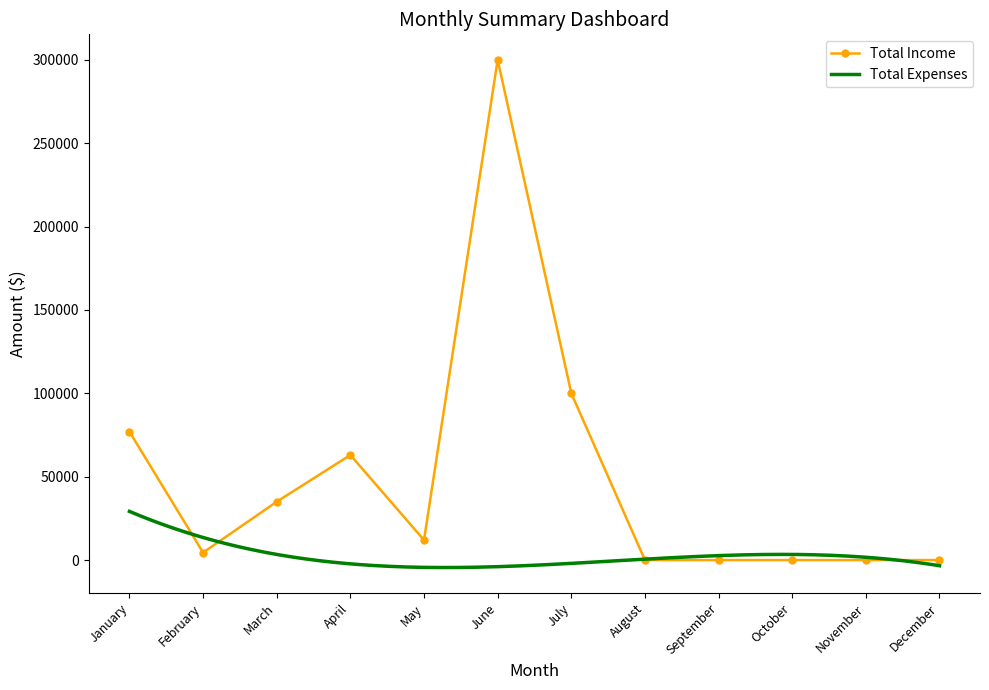

At which label is Total Income closest to 150000?

July